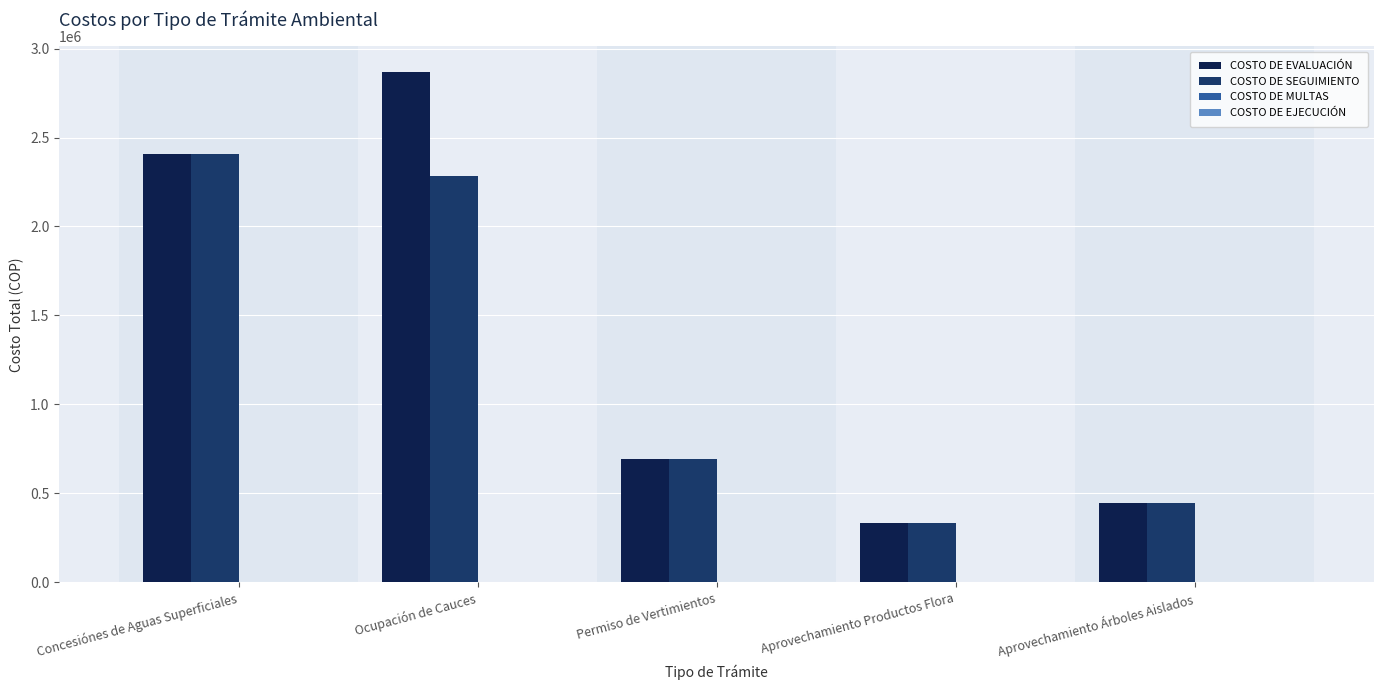

The COSTO DE SEGUIMIENTO series shows 3948888 at Concesiónes de Aguas Superficiales. True or false?

False